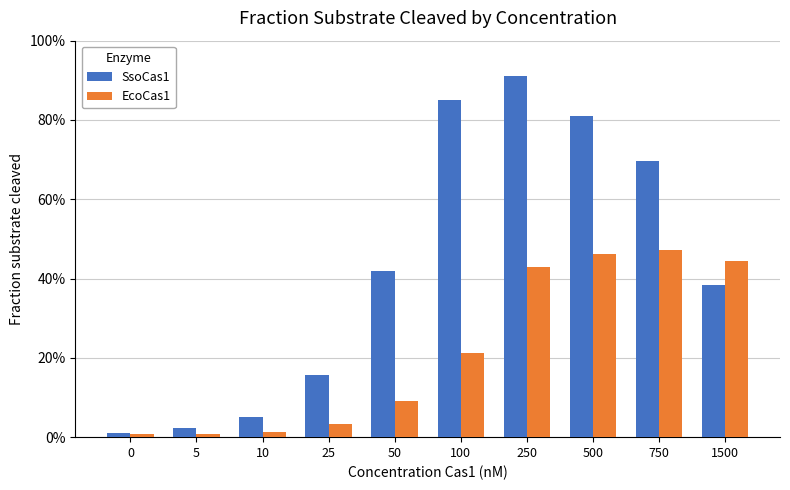

Are the bars horizontal?

No